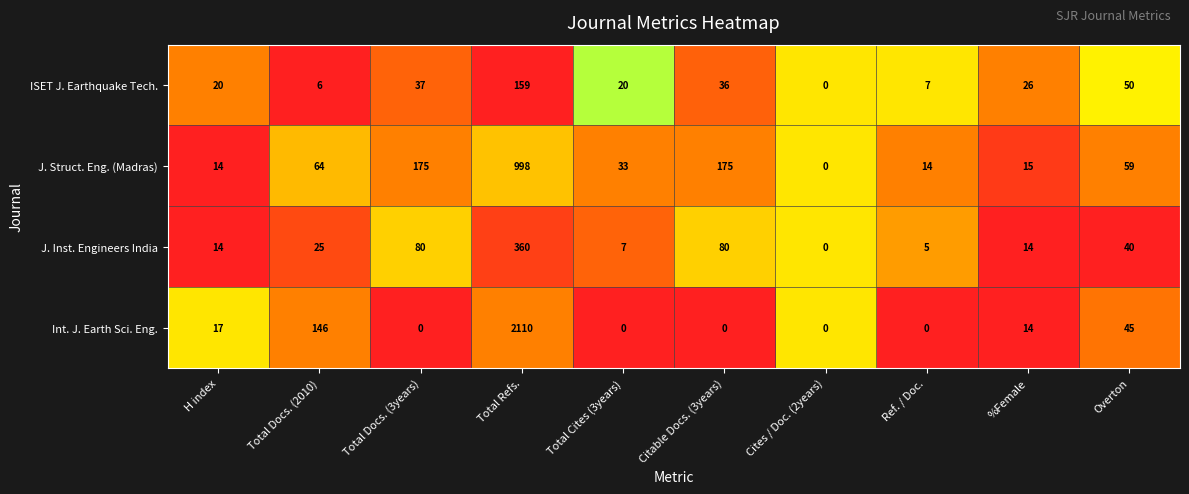

Is the value of J. Inst. Engineers India at Ref. / Doc. greater than the value of Int. J. Earth Sci. Eng. at Total Cites (3years)?

Yes